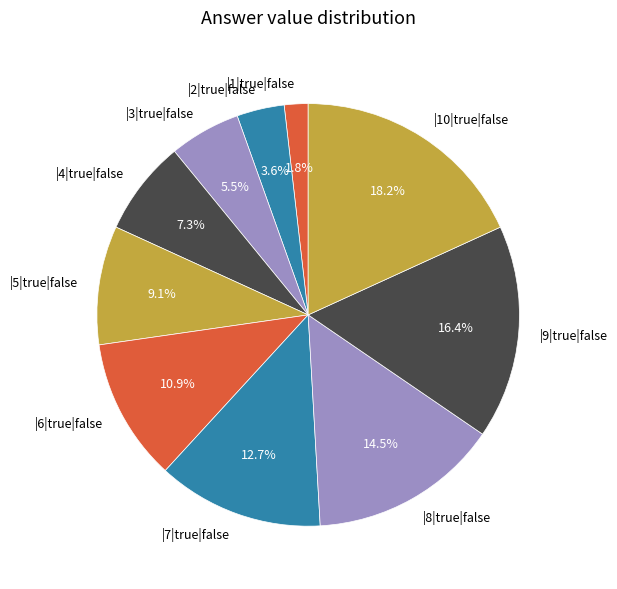

Is |2|true|false the majority of the pie?

No